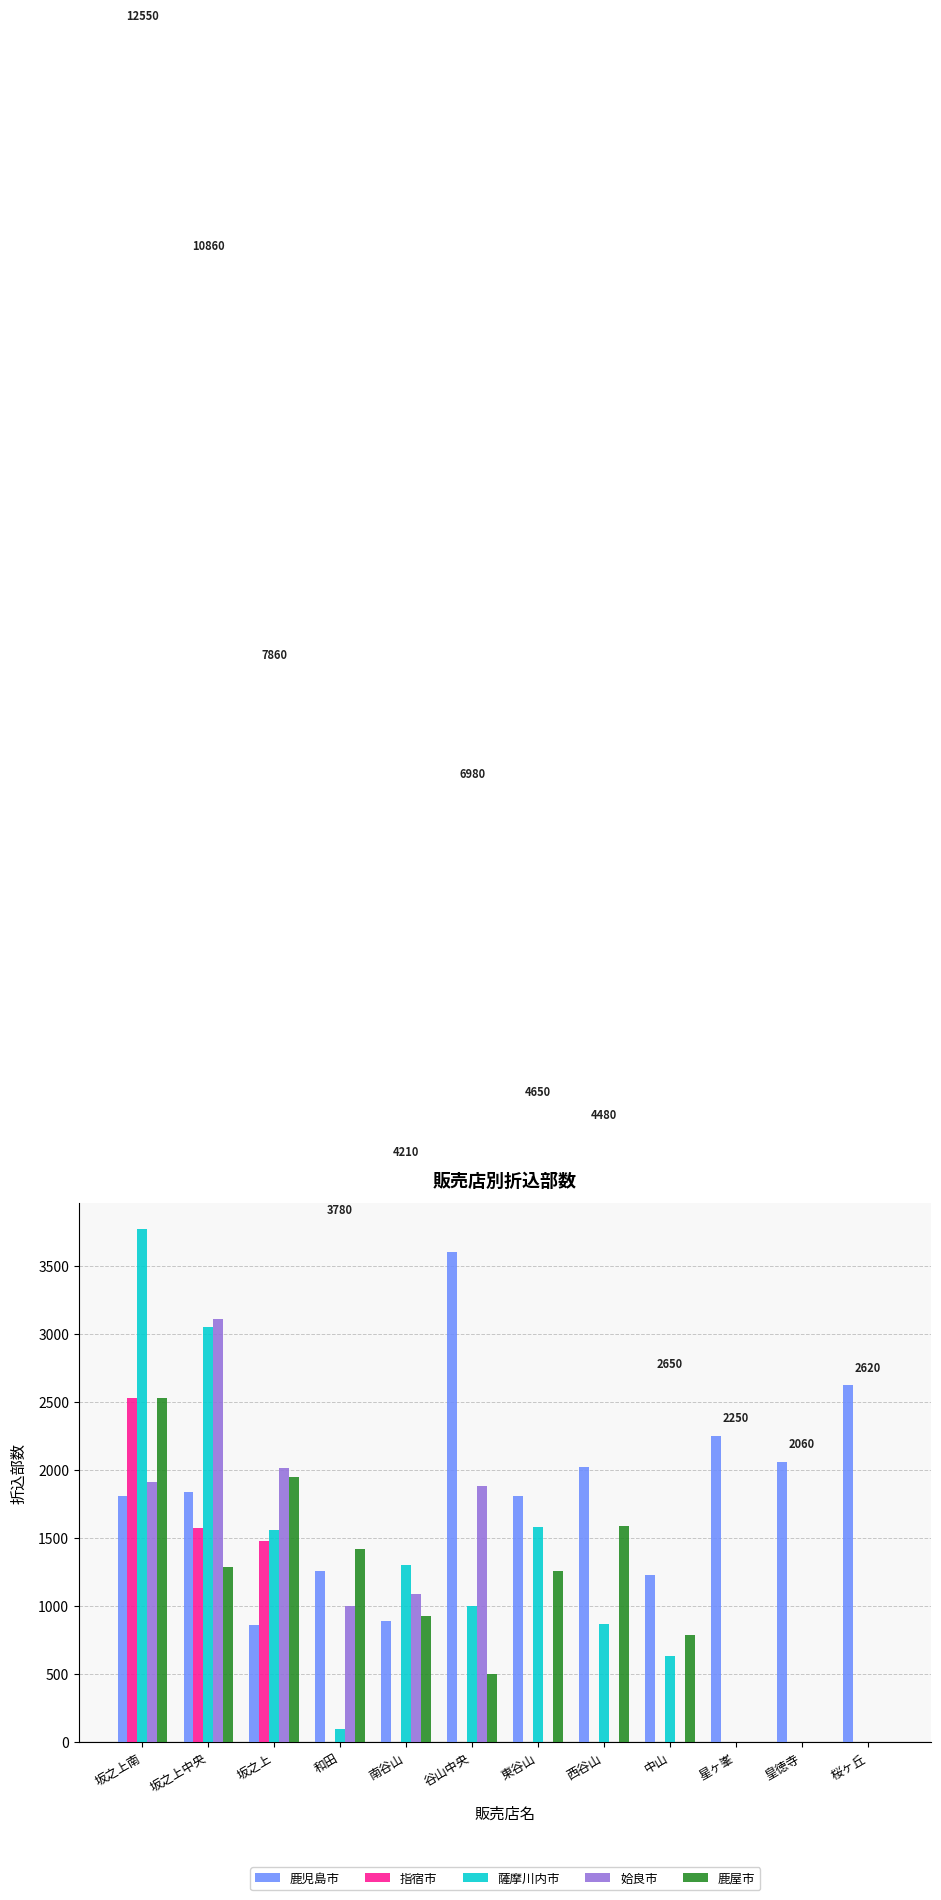

Between 南谷山 and 谷山中央, which series saw the biggest shift?

鹿児島市